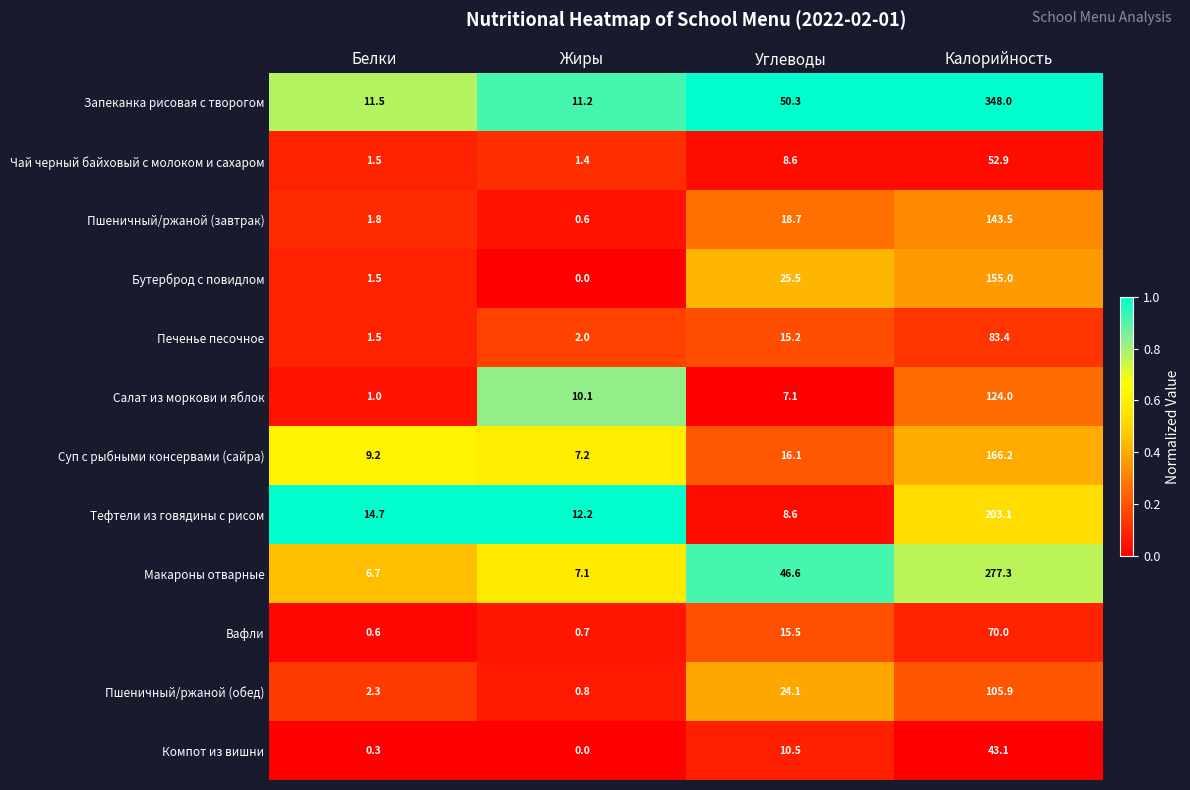

What is the greatest value displayed?

348.0